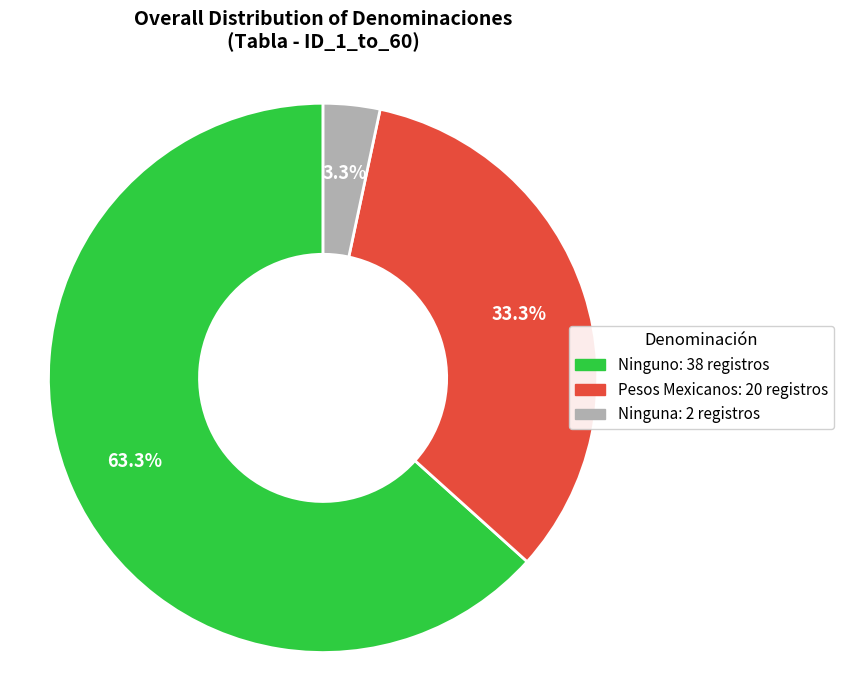

What is the ratio of the value at Ninguna to the value at Pesos Mexicanos?

0.1